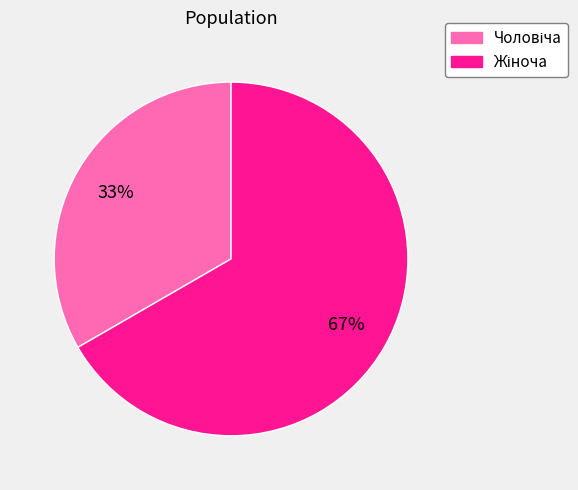

Is there a majority slice in this chart?

Yes